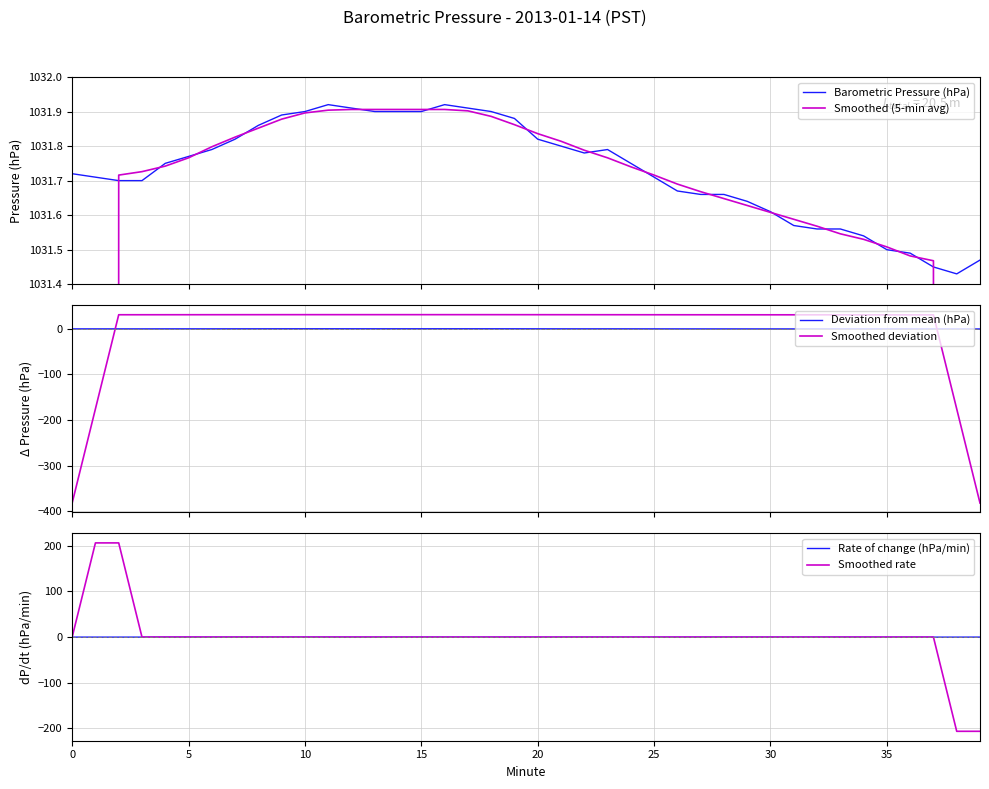

Count the number of categories in the chart.

40